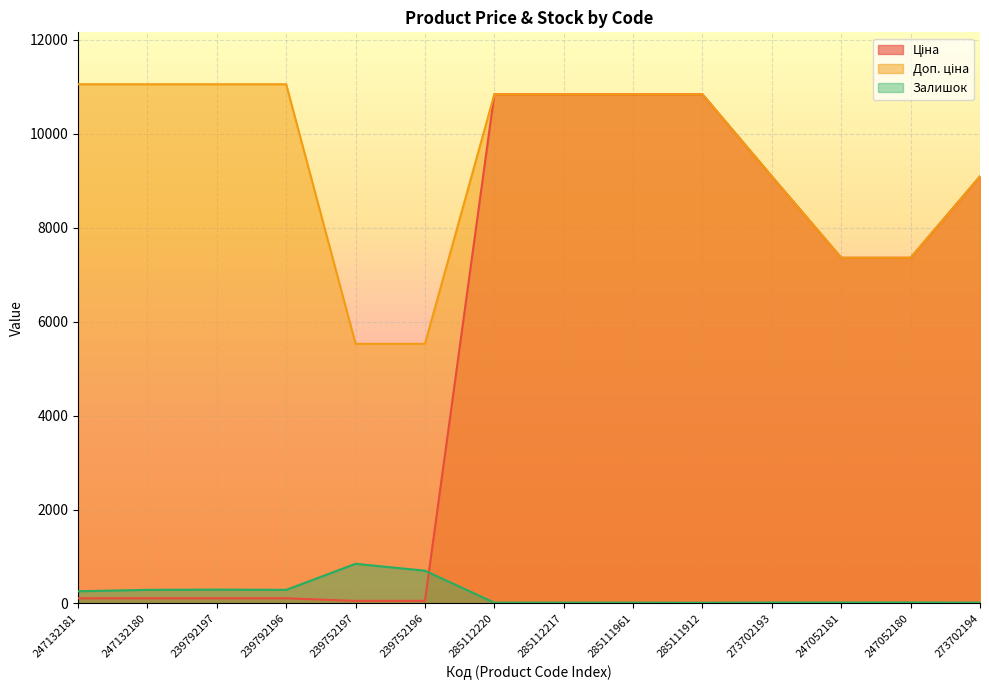

At 285112220, list the series in order from largest to smallest.

Ціна, Доп. ціна, Залишок